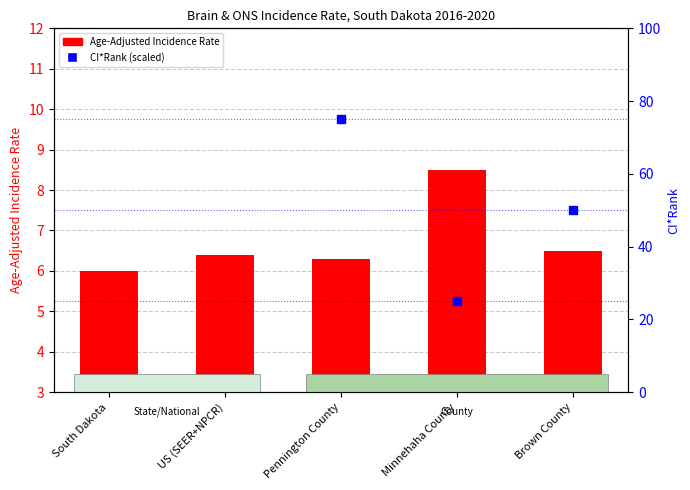

Rank the categories by value from lowest to highest.

South Dakota, Pennington County, US (SEER+NPCR), Brown County, Minnehaha County